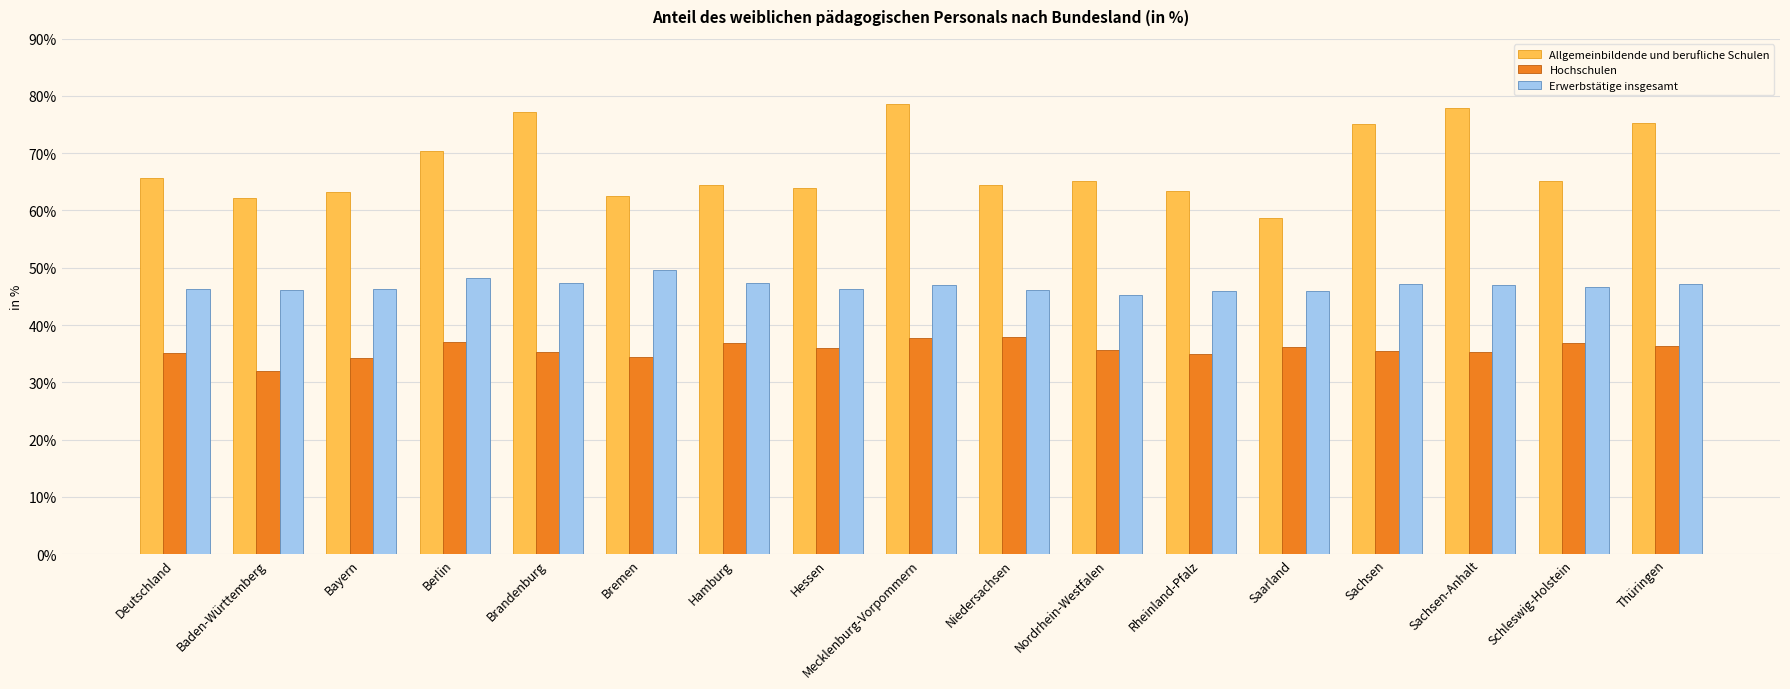

What are all the series names shown in the legend?

Allgemeinbildende und berufliche Schulen, Hochschulen, Erwerbstätige insgesamt